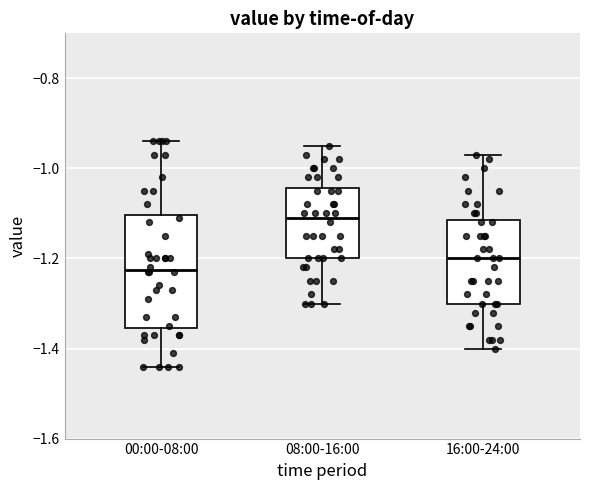

Reading left to right, transcribe this box plot: for each box, give where its median line is, the range the box spans, and where its two whiskers end, as read against the y-axis. The values are not printed on the chart, so give them approximately, as read against the axis.

00:00-08:00: median -1.22, box -1.36 to -1.10, whiskers -1.44 to -0.94
08:00-16:00: median -1.10, box -1.20 to -1.04, whiskers -1.30 to -0.94
16:00-24:00: median -1.20, box -1.30 to -1.12, whiskers -1.40 to -0.96